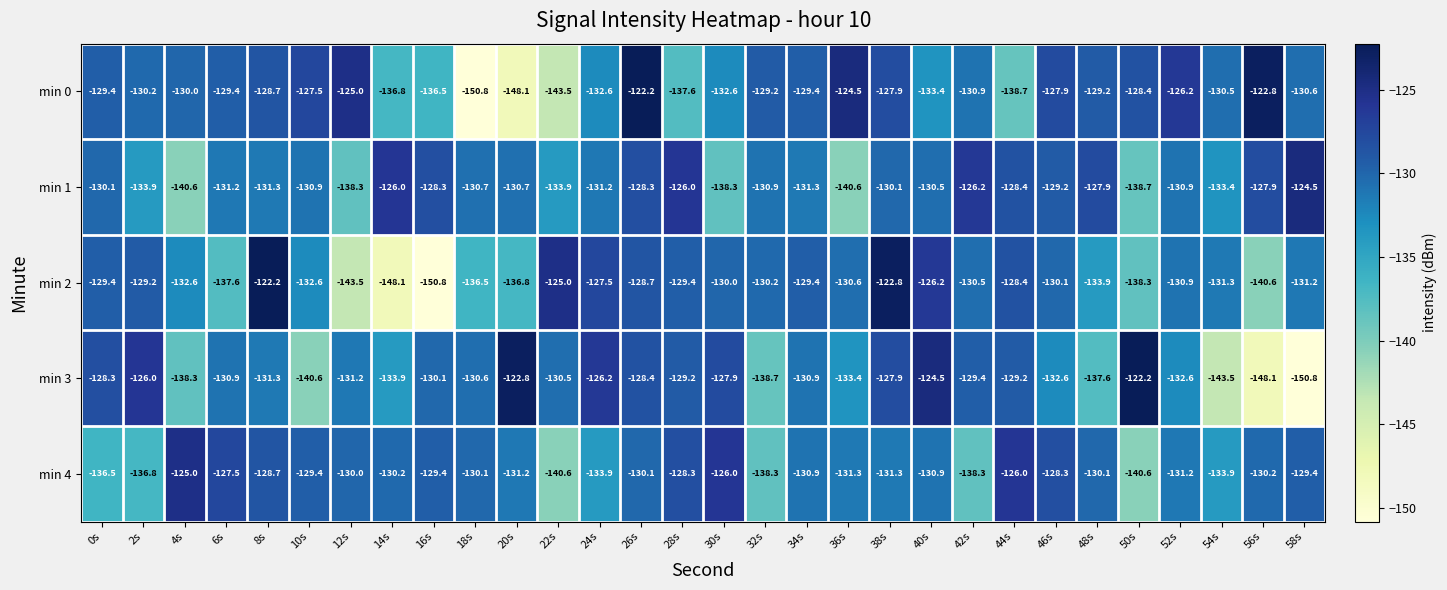

How many distinct data groups are displayed?

5